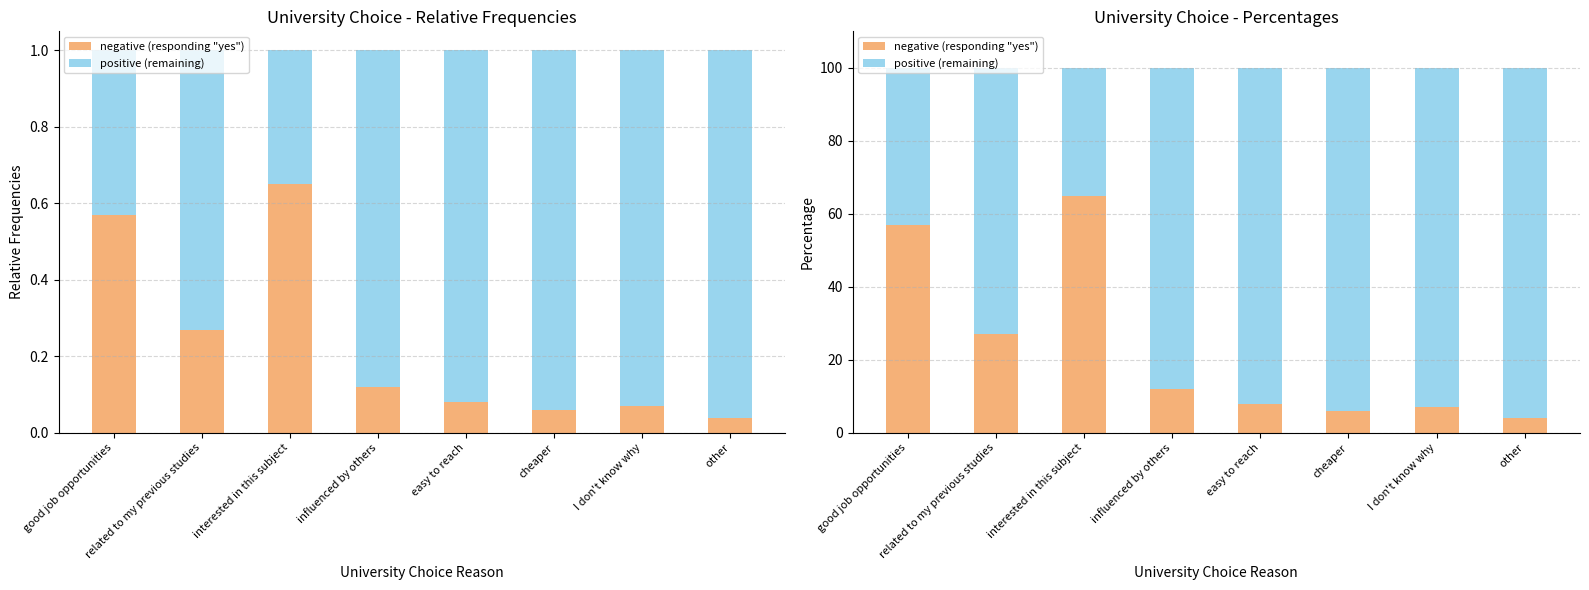

What is the sum of all positive (remaining) values?

614.0